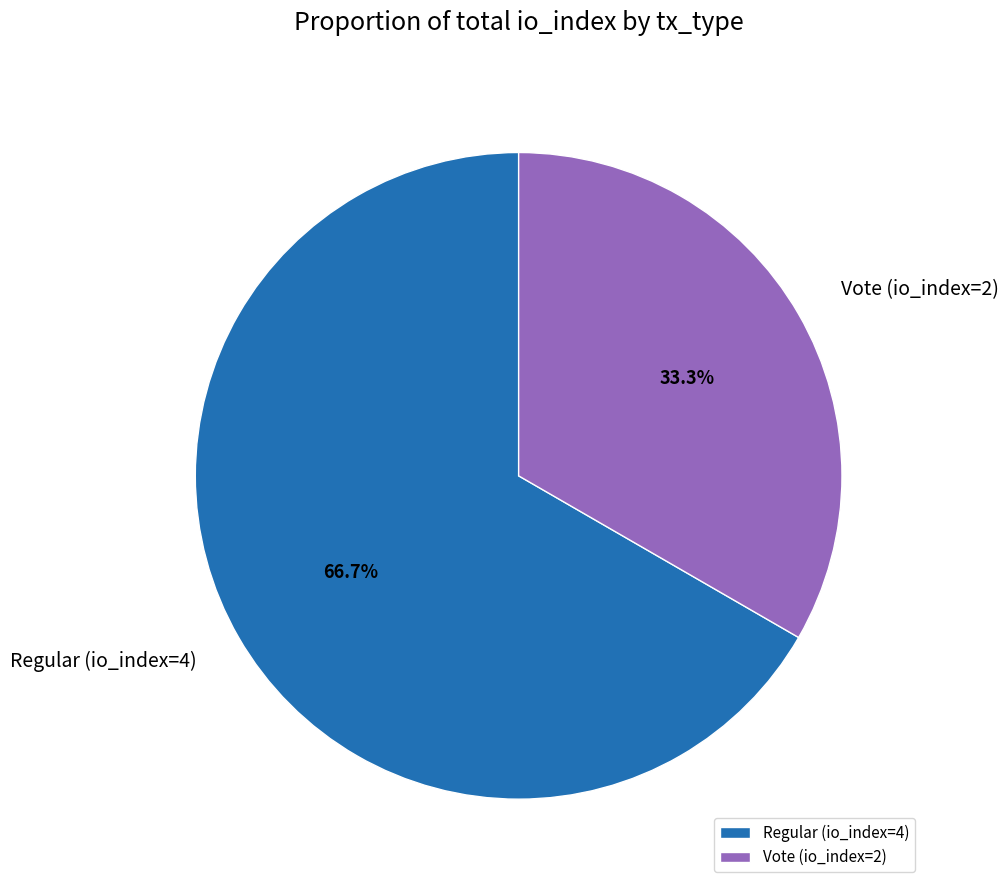

To the nearest percent, what is the difference between the largest and smallest slice percentages?

33%